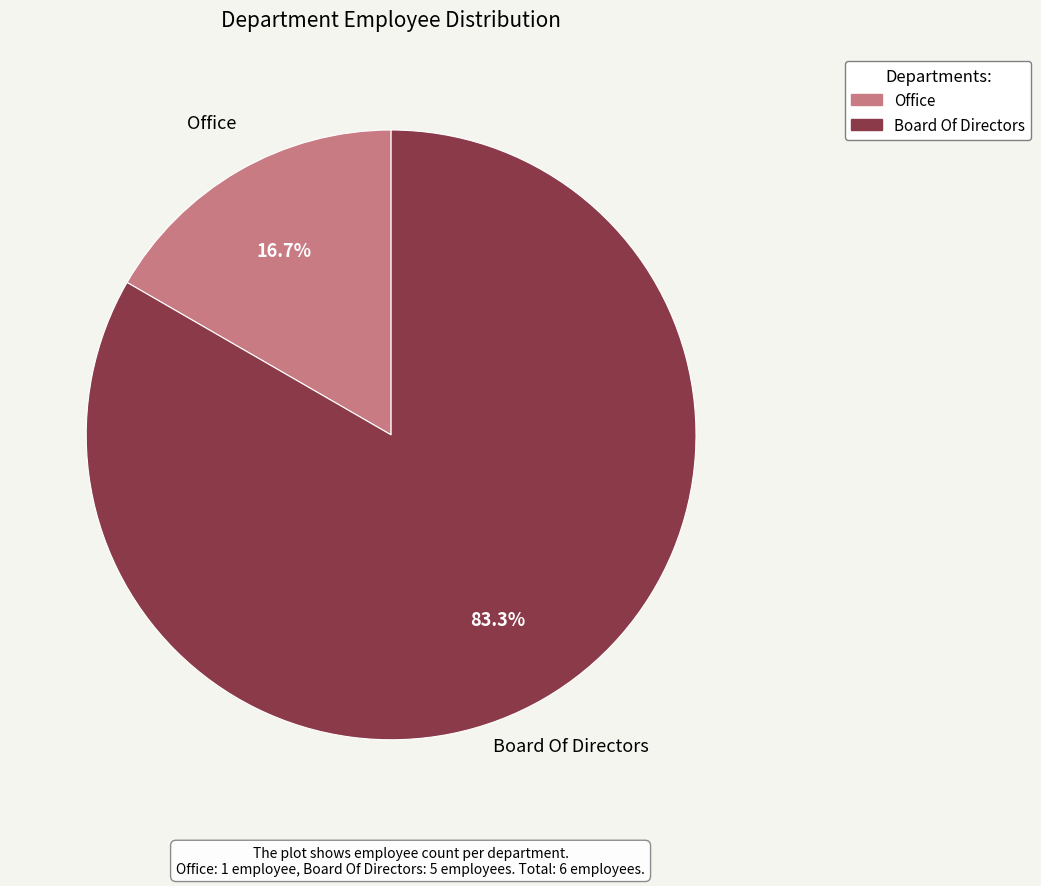

Rank the categories by value from highest to lowest.

Board Of Directors, Office